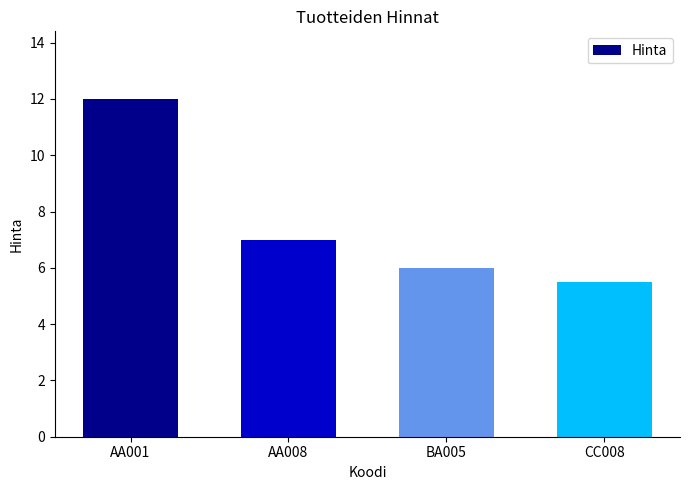

What value does the data have at CC008?

5.5